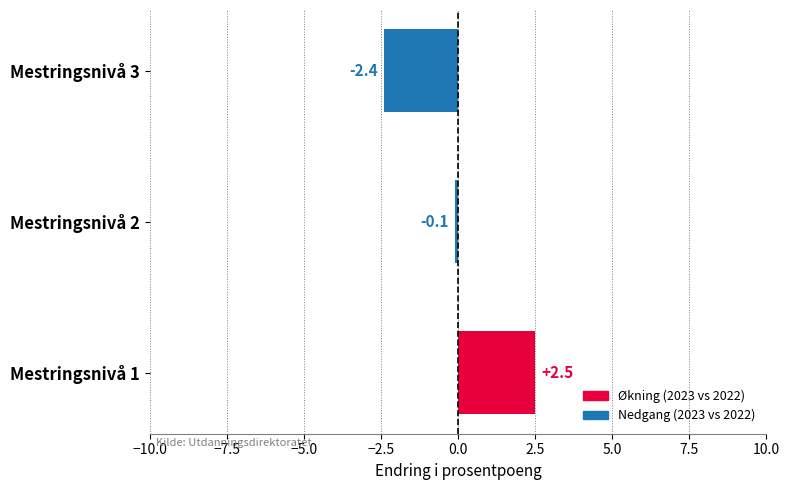

What is the change in value from Mestringsnivå 2 to Mestringsnivå 3?

-2.3